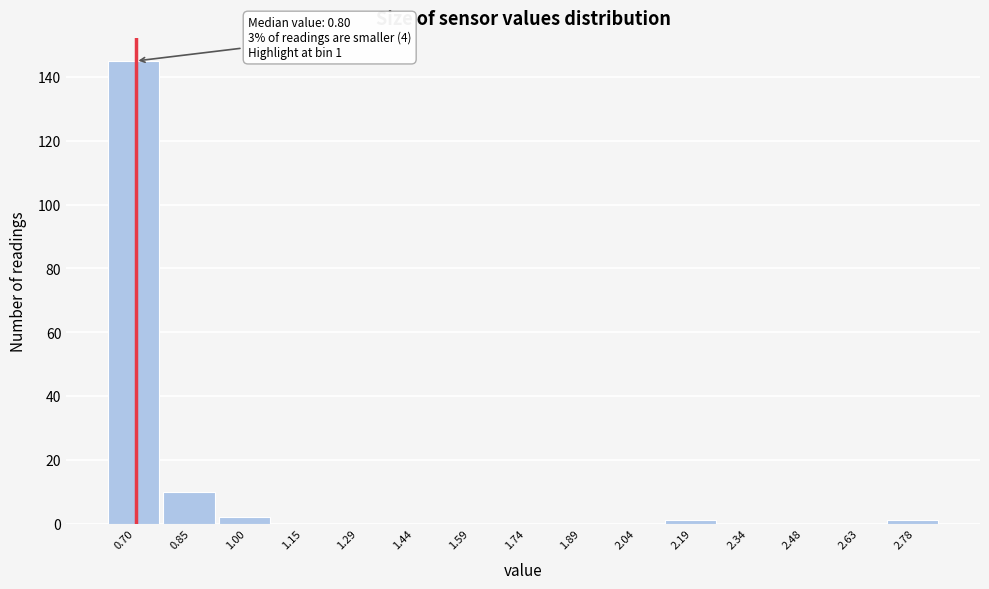

Reading left to right, what are all the values shown in this chart?

0.70=145	0.85=10	1.00=2	1.15=0	1.29=0	1.44=0	1.59=0	1.74=0	1.89=0	2.04=0	2.19=1	2.34=0	2.48=0	2.63=0	2.78=1